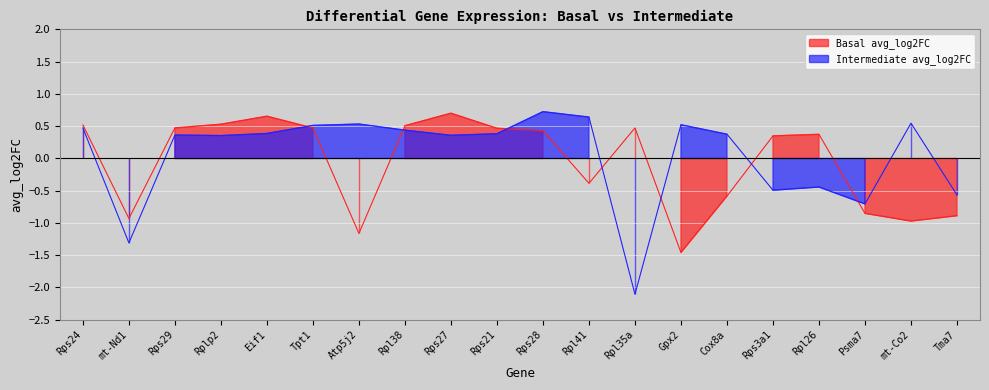

How many interior local peaks does the Intermediate avg_log2FC series have?

6